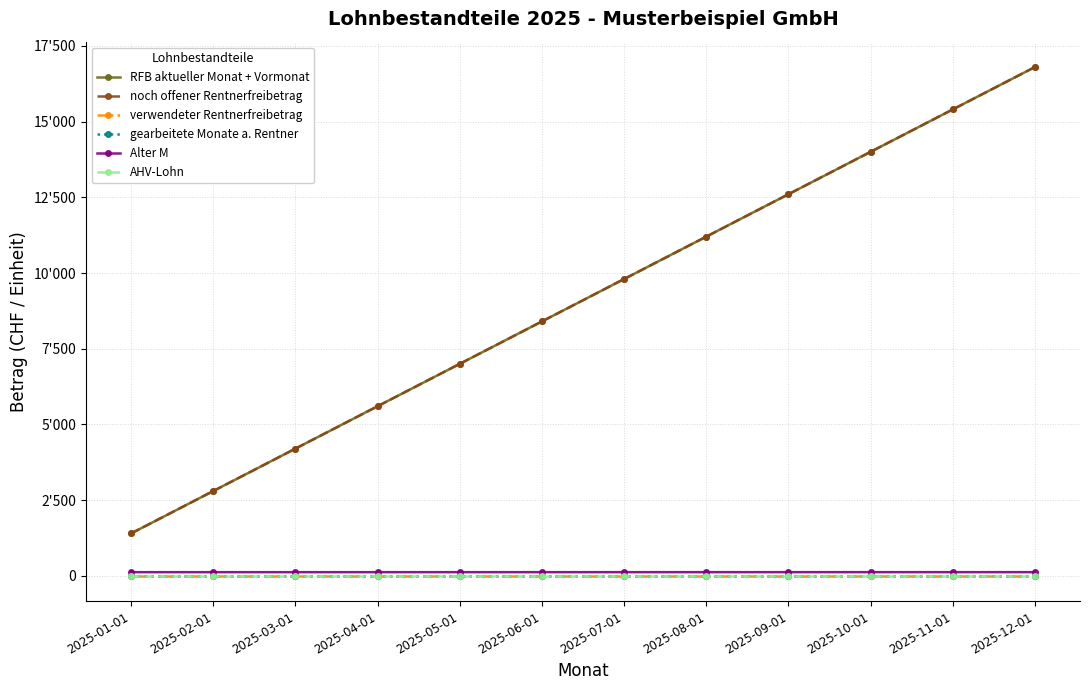

Which series has the widest spread of values?

RFB aktueller Monat + Vormonat